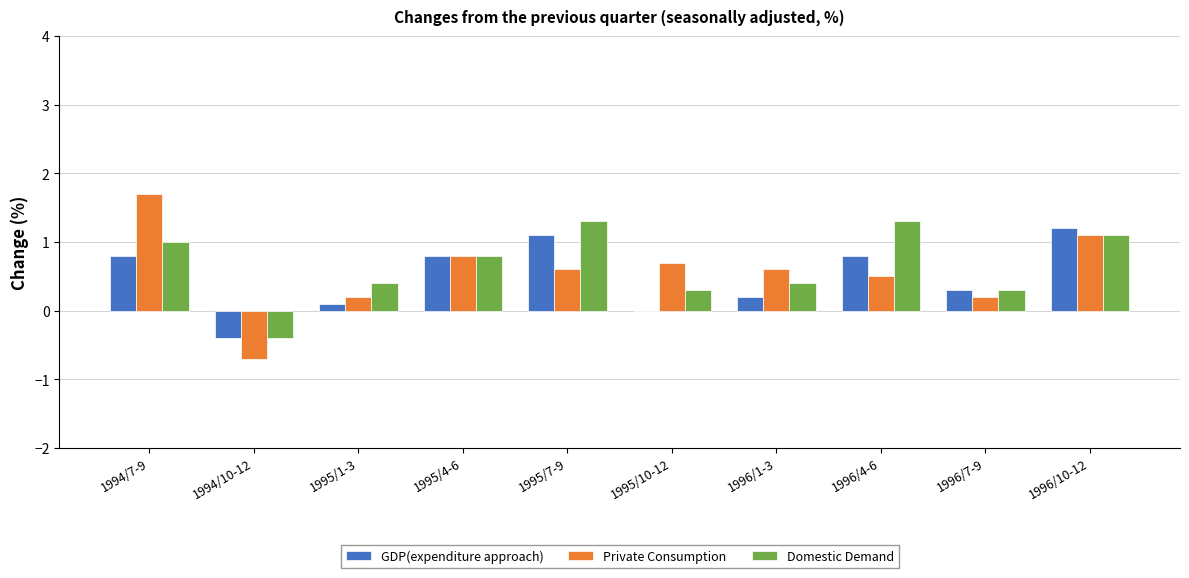

Between 1995/10-12 and 1996/10-12, which series saw the biggest shift?

GDP(expenditure approach)